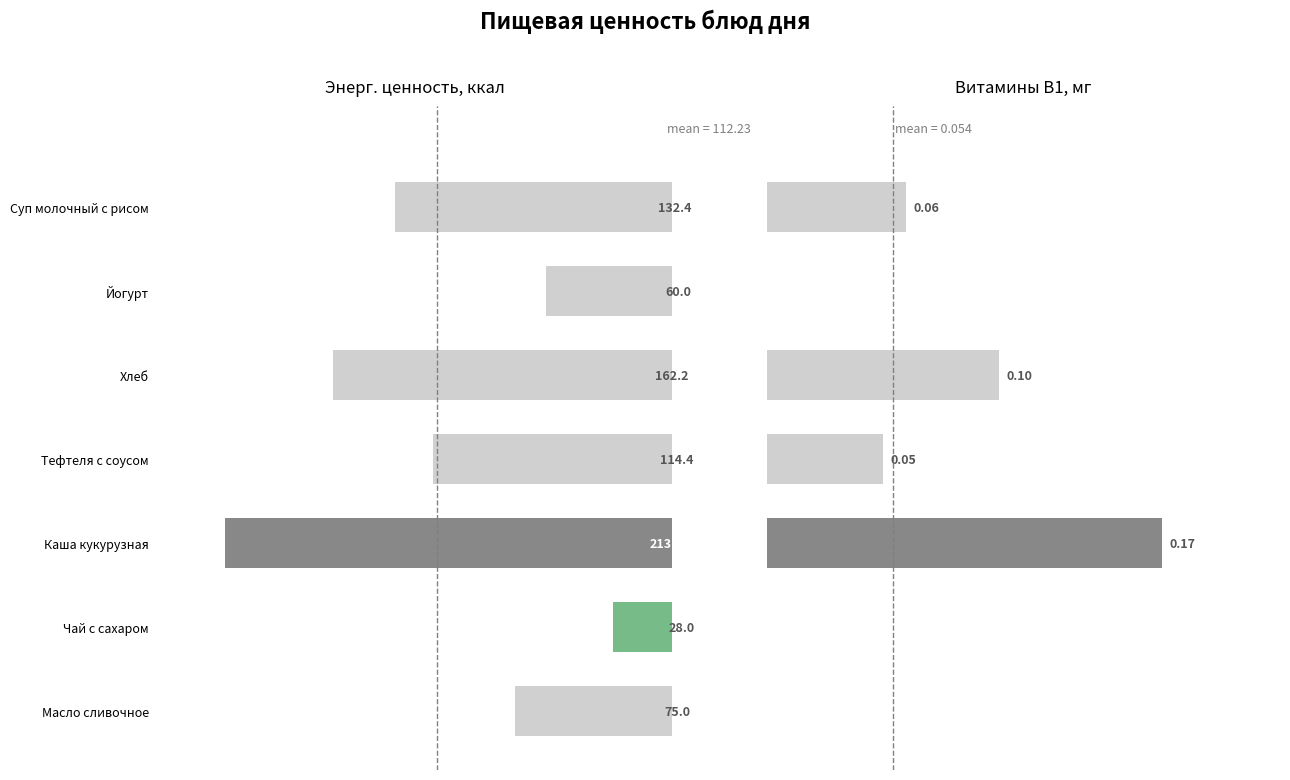

What is the maximum value for Витамины В1, мг?

0.2